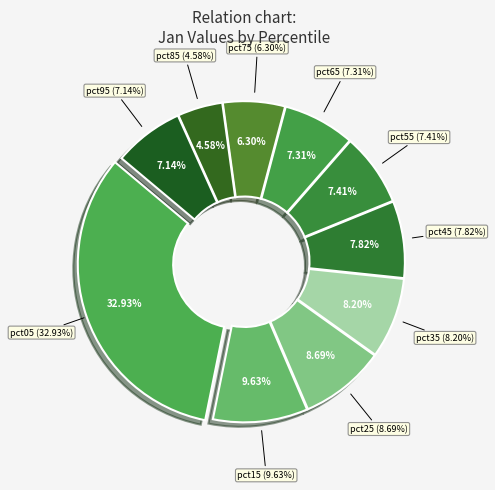

To the nearest percent, what percentage of the pie is pct35?

8%